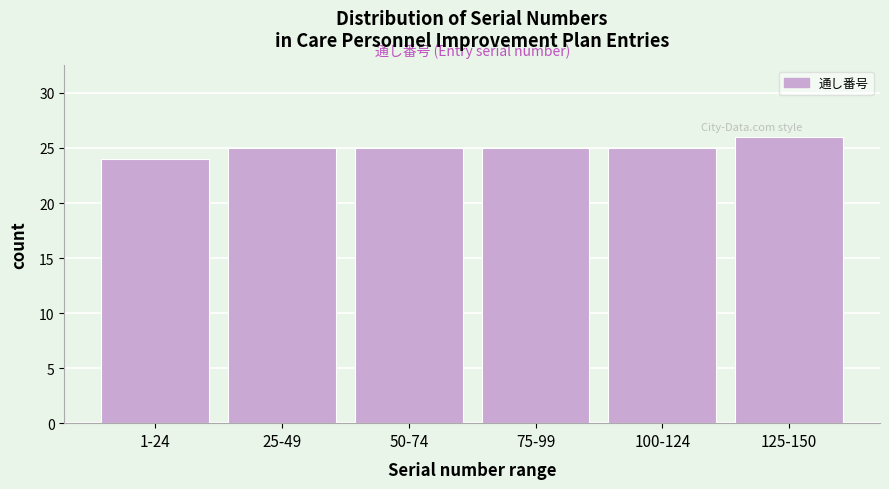

Reading left to right, transcribe all the data shown in this chart.

24	25	25	25	25	26